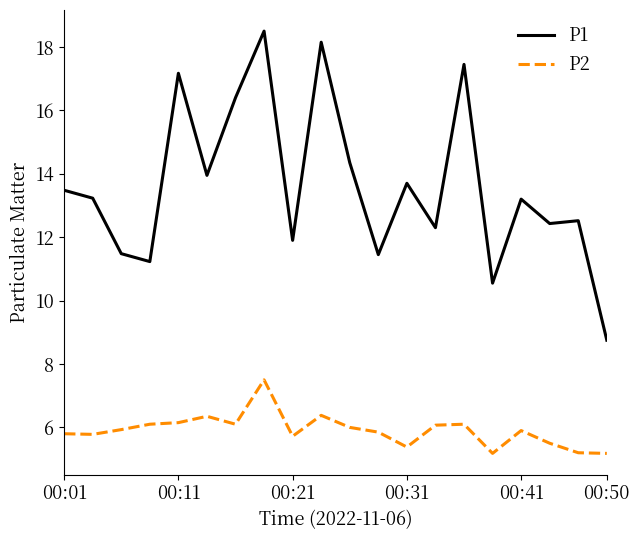

Rank the series by their maximum value, from highest to lowest.

P1, P2